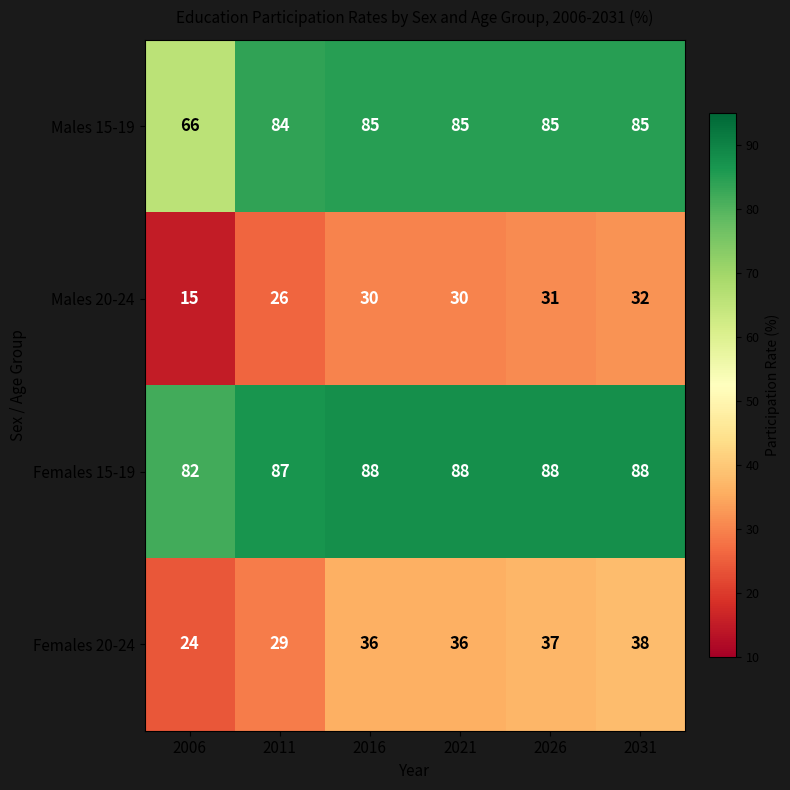

What is the spread (max minus min) of values at 2016?

58